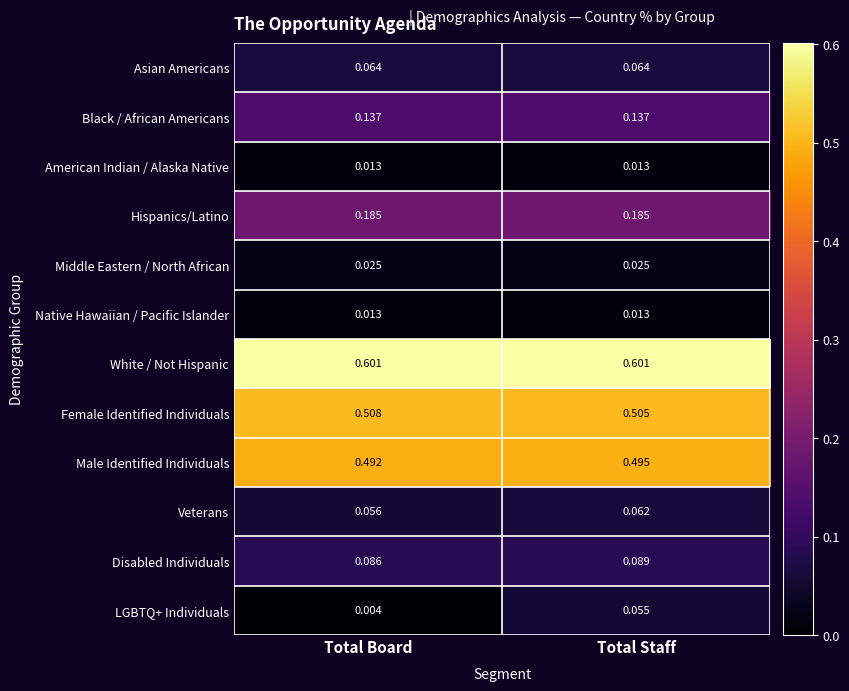

What is the total value across all series at Total Staff?

2.2